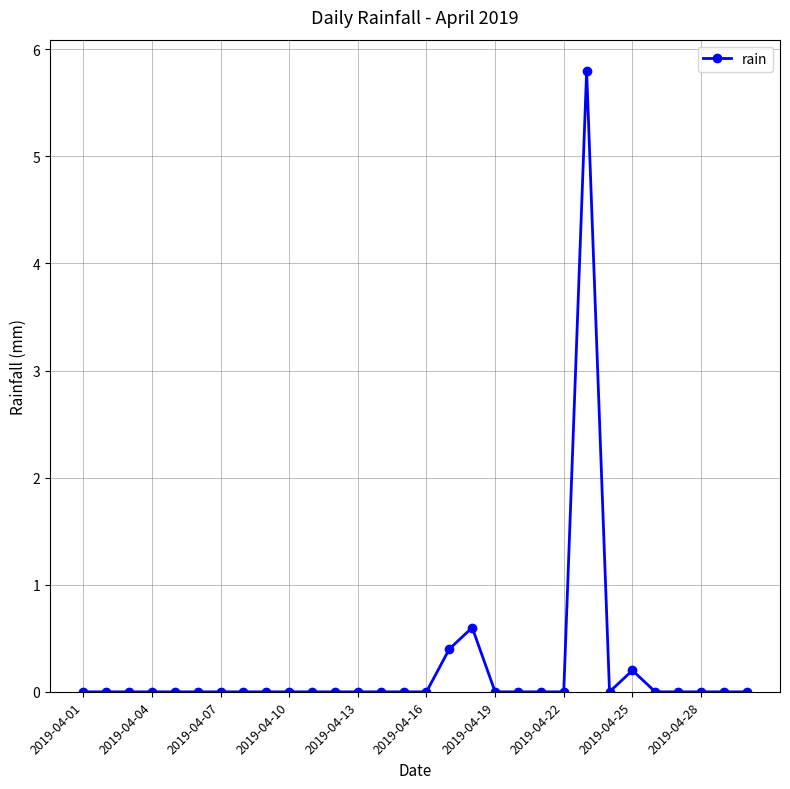

What is the maximum value shown in the chart?

5.8